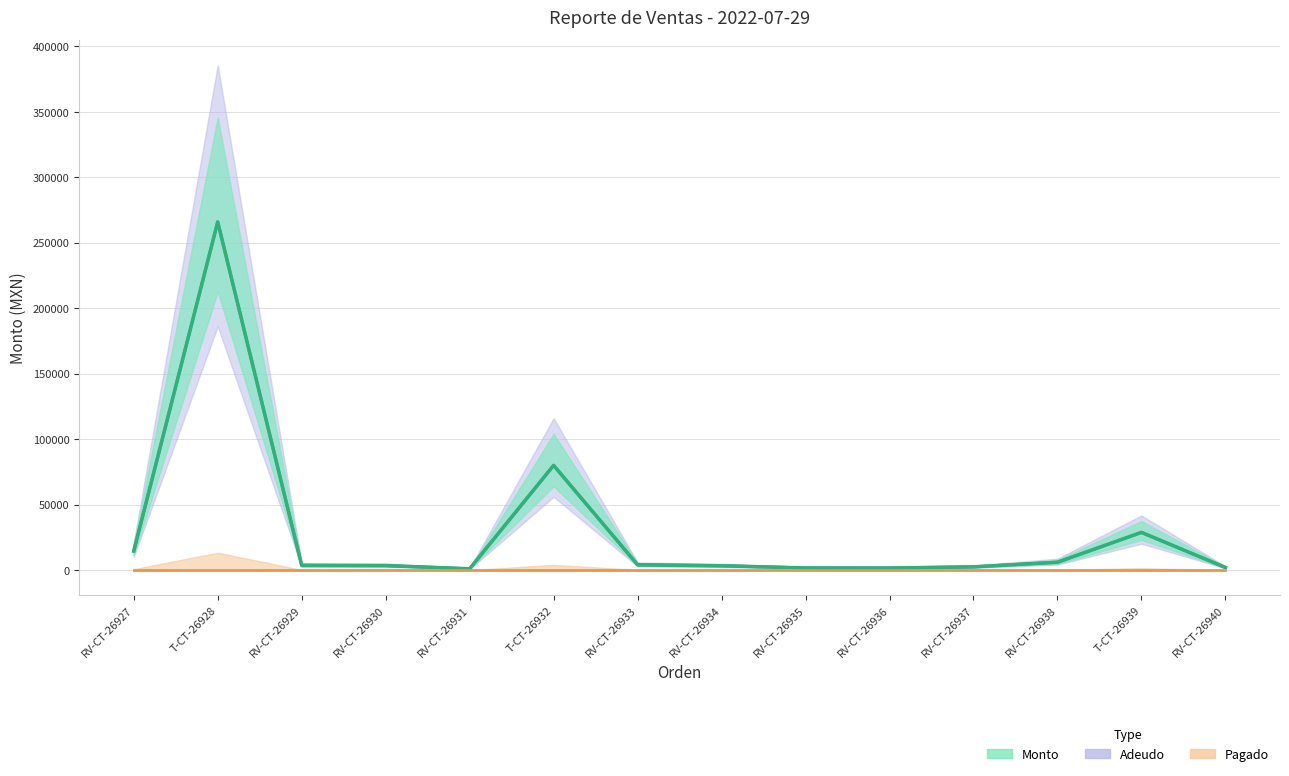

True or false: Adeudo and Monto cross at least once.

False